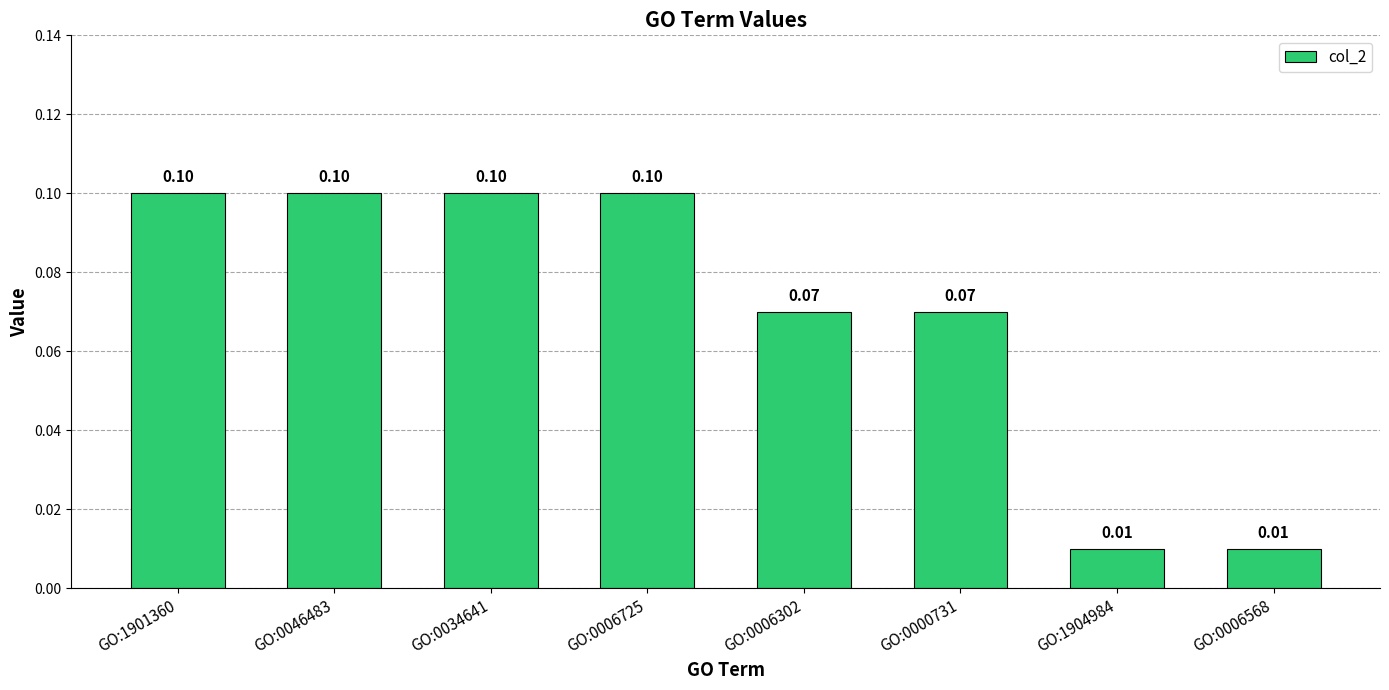

What is the maximum value shown in the chart?

0.1